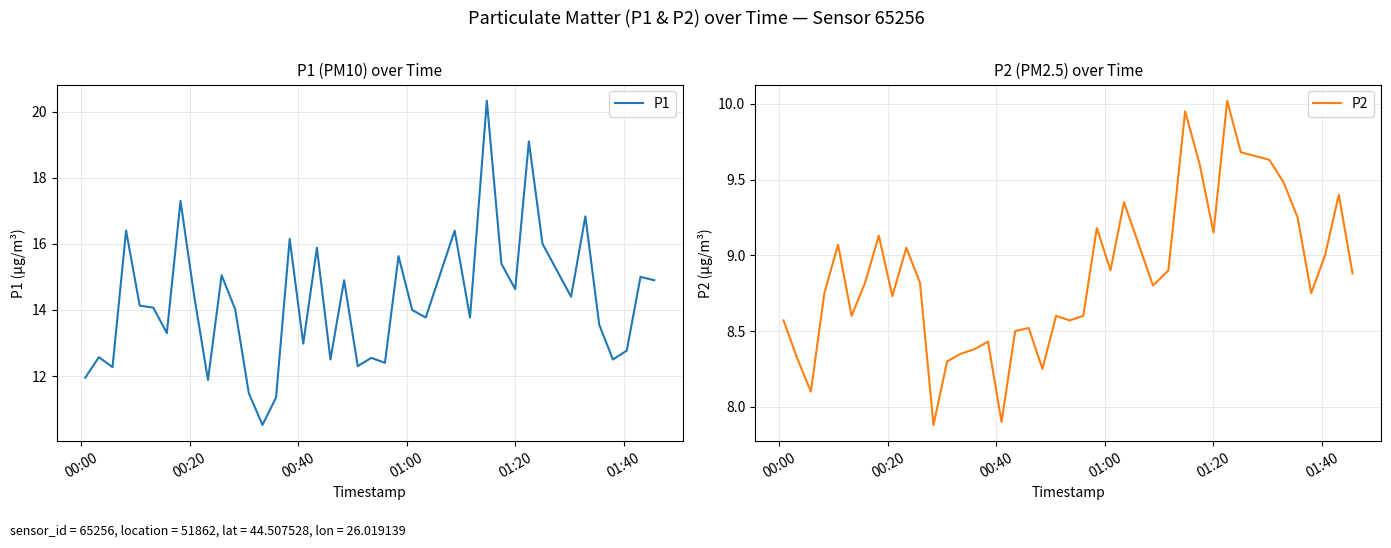

What is the maximum value for P1?

20.3